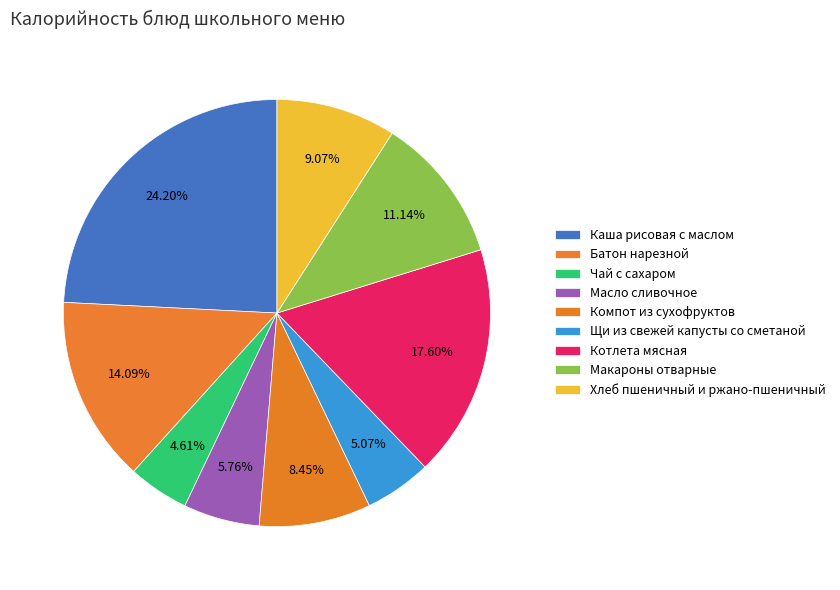

To the nearest percent, what is the combined percentage of Батон нарезной and Компот из сухофруктов?

23%